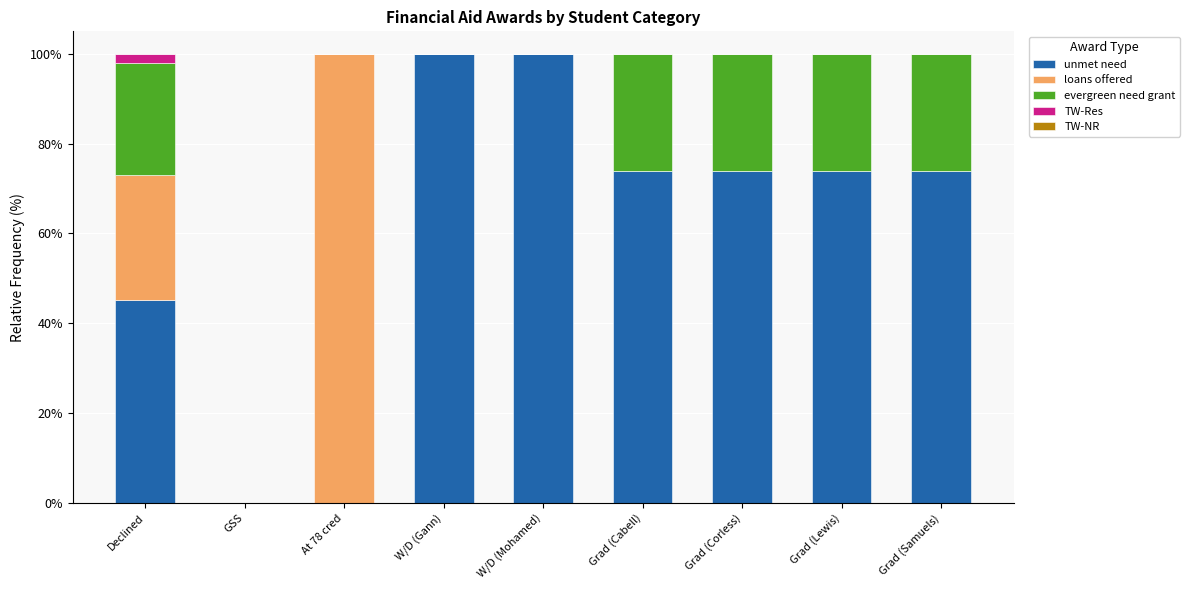

What is the maximum value for unmet need?

100.0